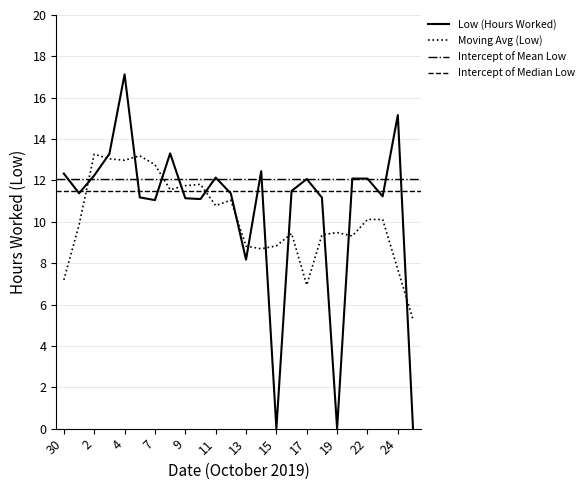

What is the approximate value at 7?

11.1